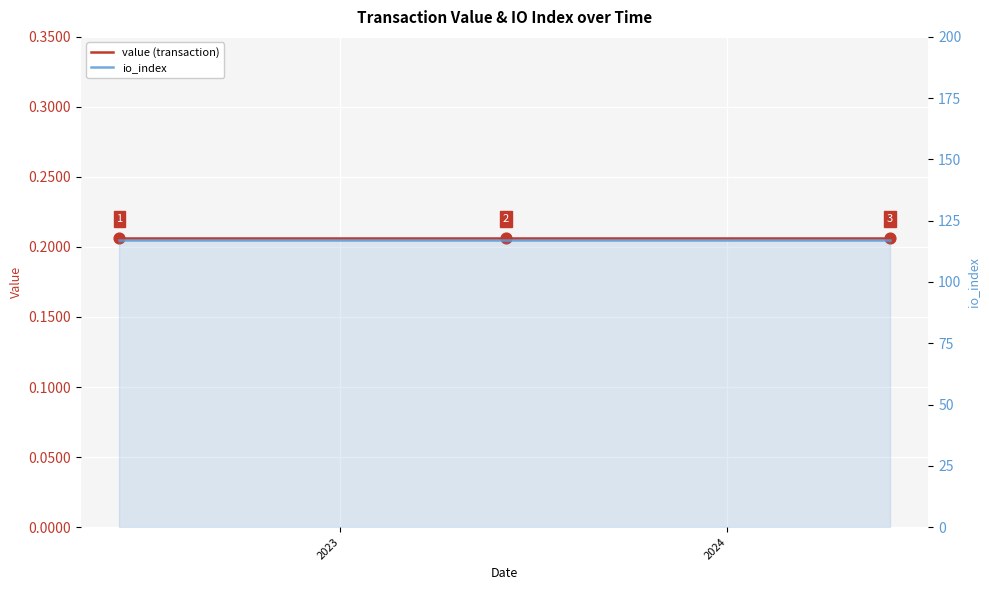

At which category is the sum across all series the highest?

2023